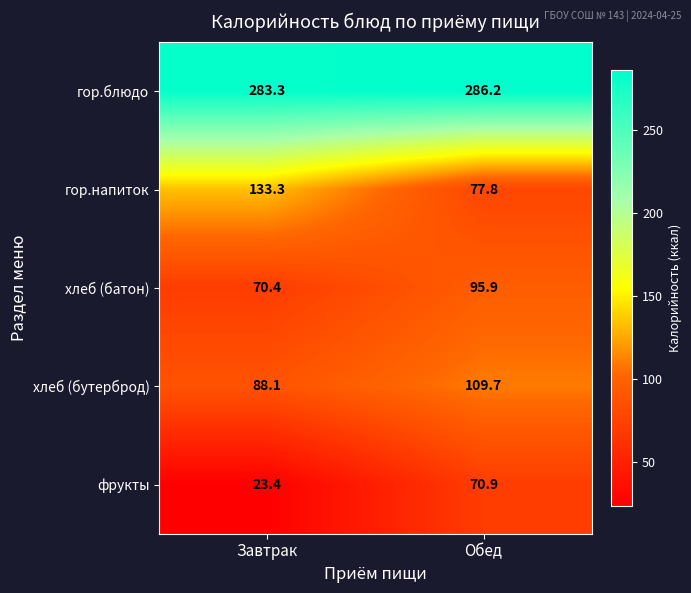

At which category is the sum across all series the highest?

Обед